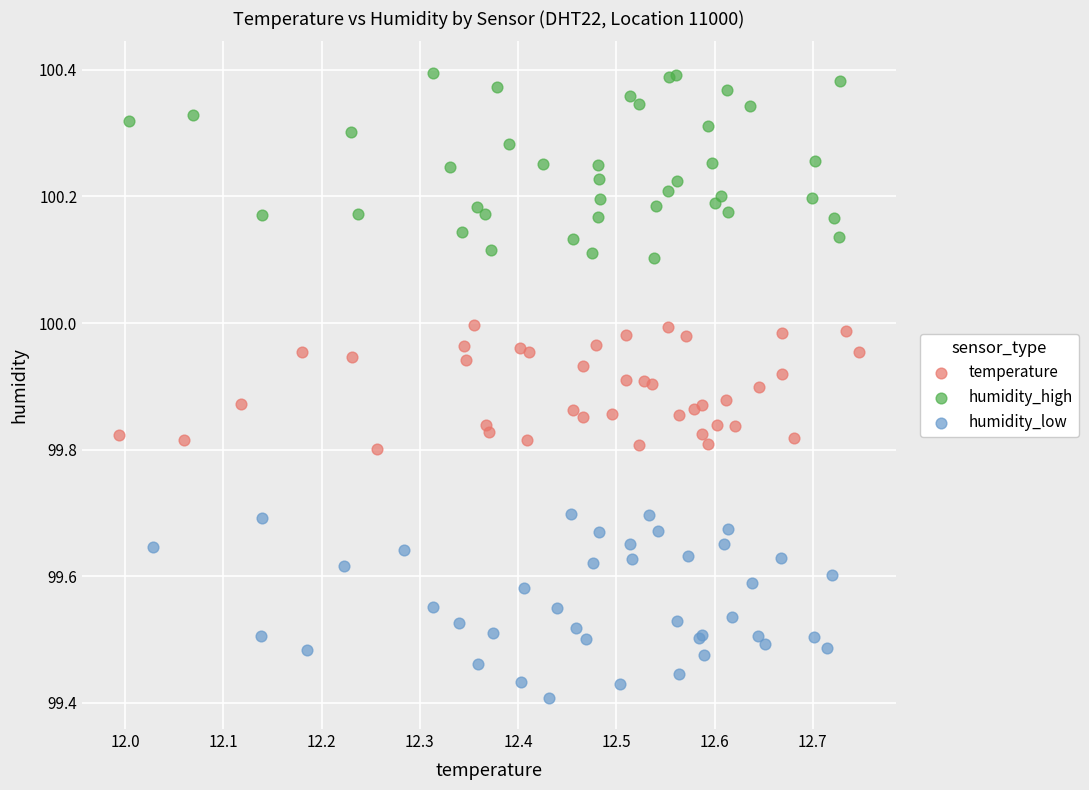

Which series contains the lowest Y value?

humidity_low